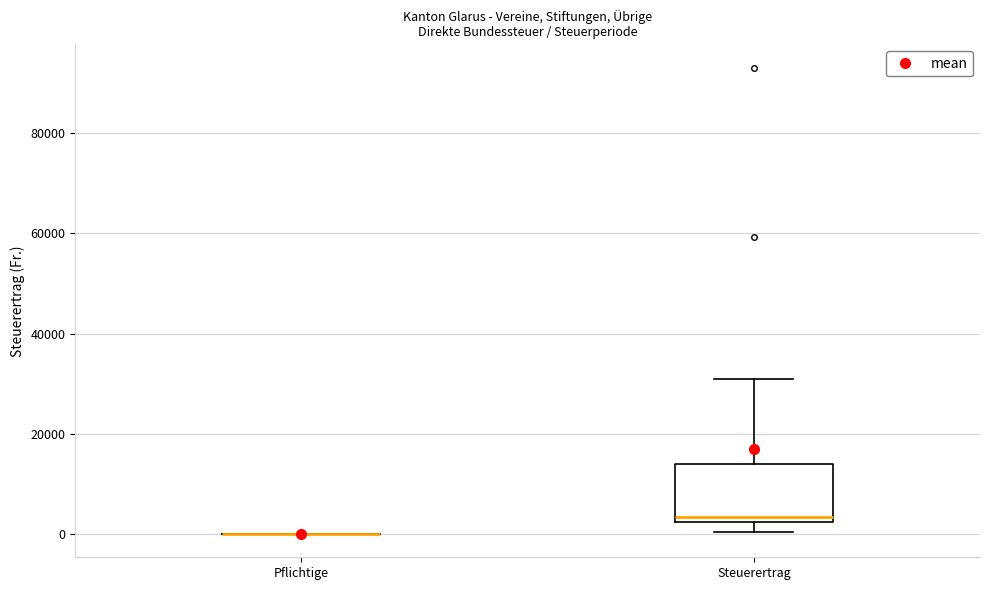

Reading left to right, transcribe this box plot: for each box, give where its median line is, the range the box spans, and where its two whiskers end, as read against the y-axis. The values are not printed on the chart, so give them approximately, as read against the axis.

Pflichtige: box collapsed to a line at 0, whiskers 0 to 0
Steuerertrag: median 4000, box 2000 to 14000, whiskers 0 to 30000